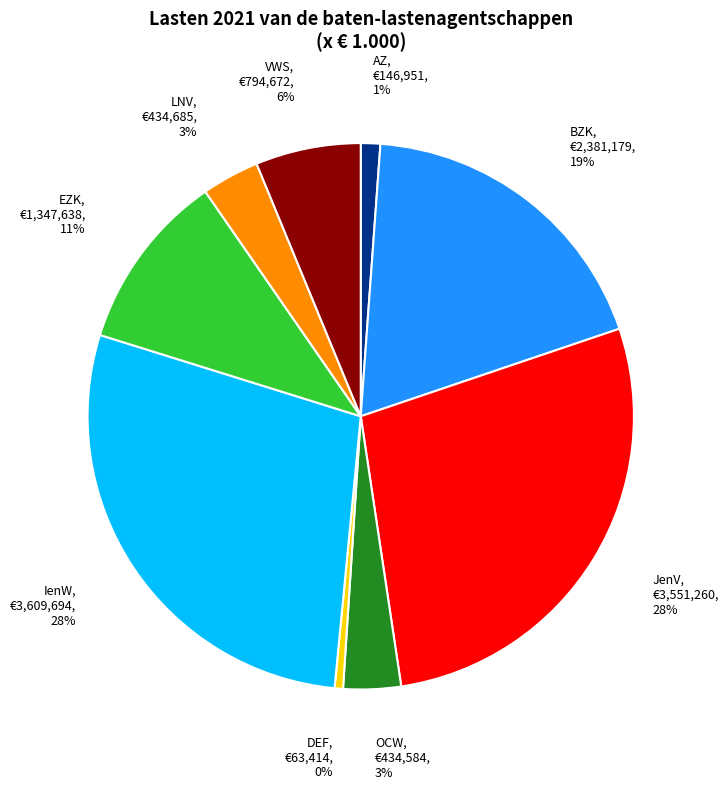

Is there any slice that represents more than half of the pie?

No